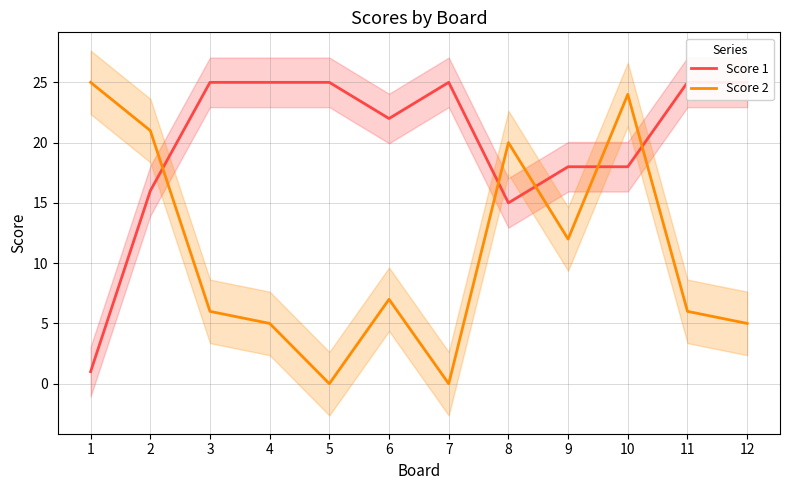

Reading left to right, list all the values displayed in this chart.

Score 1: 1=1	2=16	3=25	4=25	5=25	6=22	7=25	8=15	9=18	10=18	11=25	12=25
Score 2: 1=25	2=21	3=6	4=5	5=0	6=7	7=0	8=20	9=12	10=24	11=6	12=5